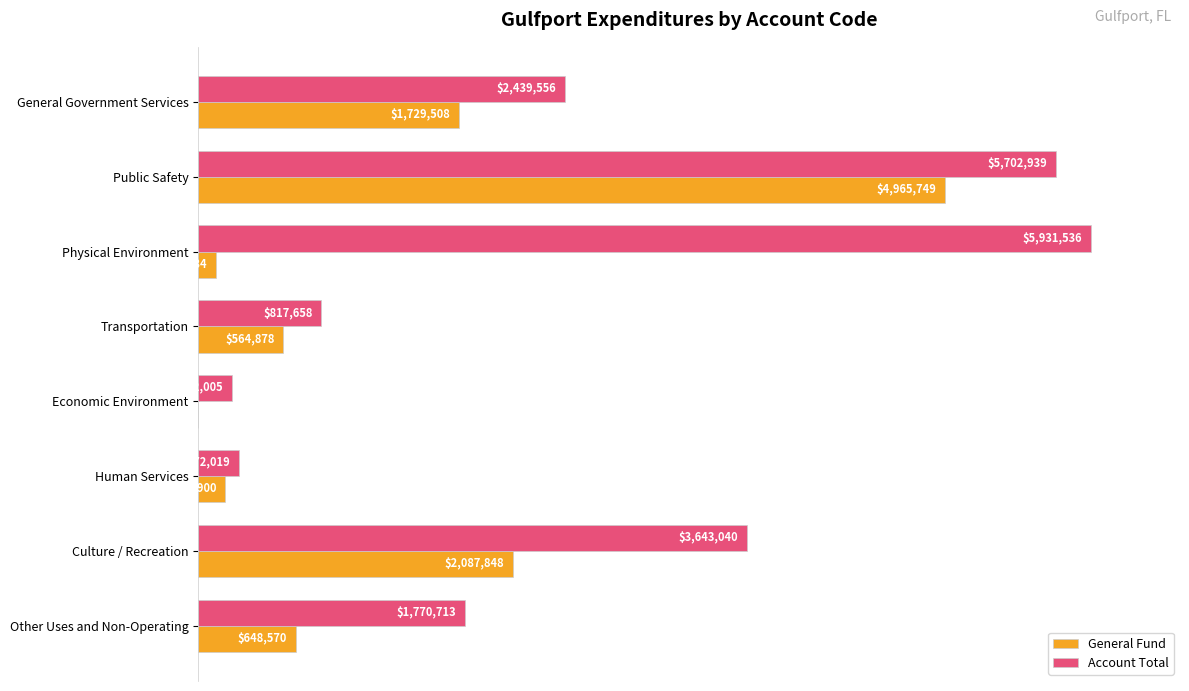

What are all the series names shown in the legend?

General Fund, Account Total